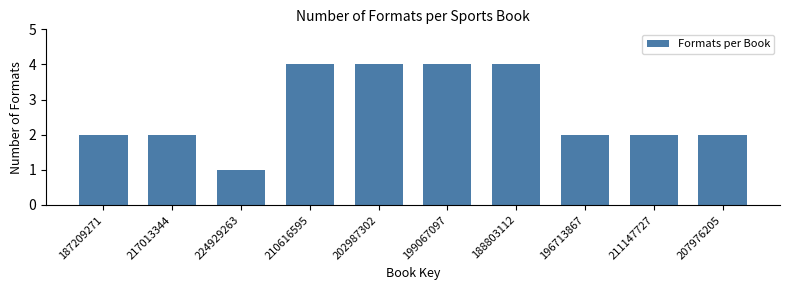

Reading right to left, extract all data points from this chart.

207976205=2	211147727=2	196713867=2	188803112=4	199067097=4	202987302=4	210616595=4	224929263=1	217013344=2	187209271=2